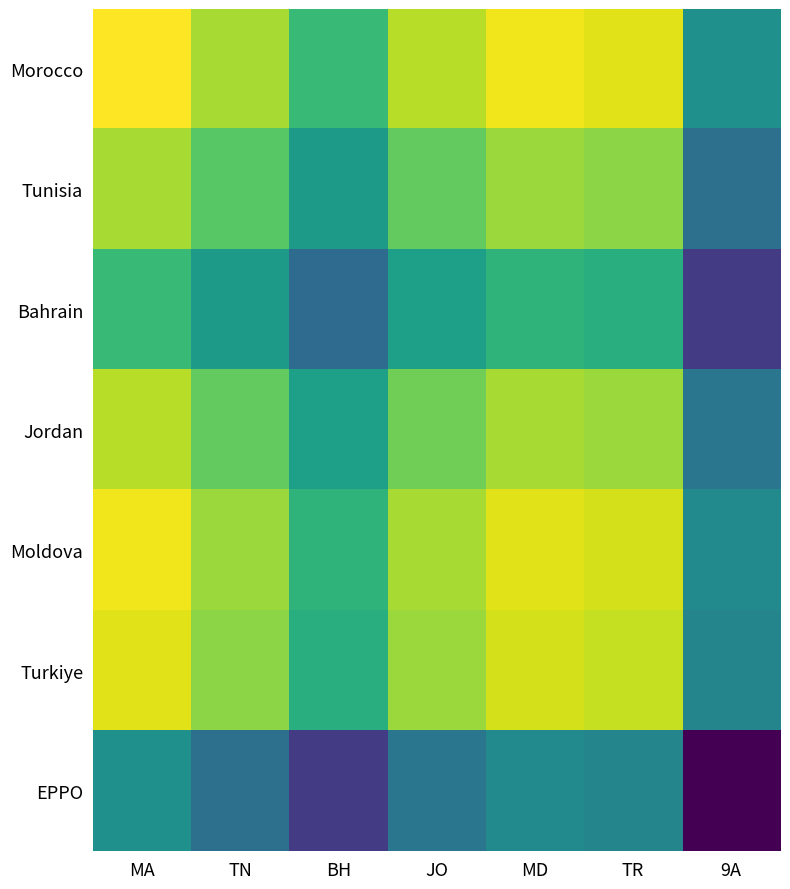

How many series are shown in this chart?

7